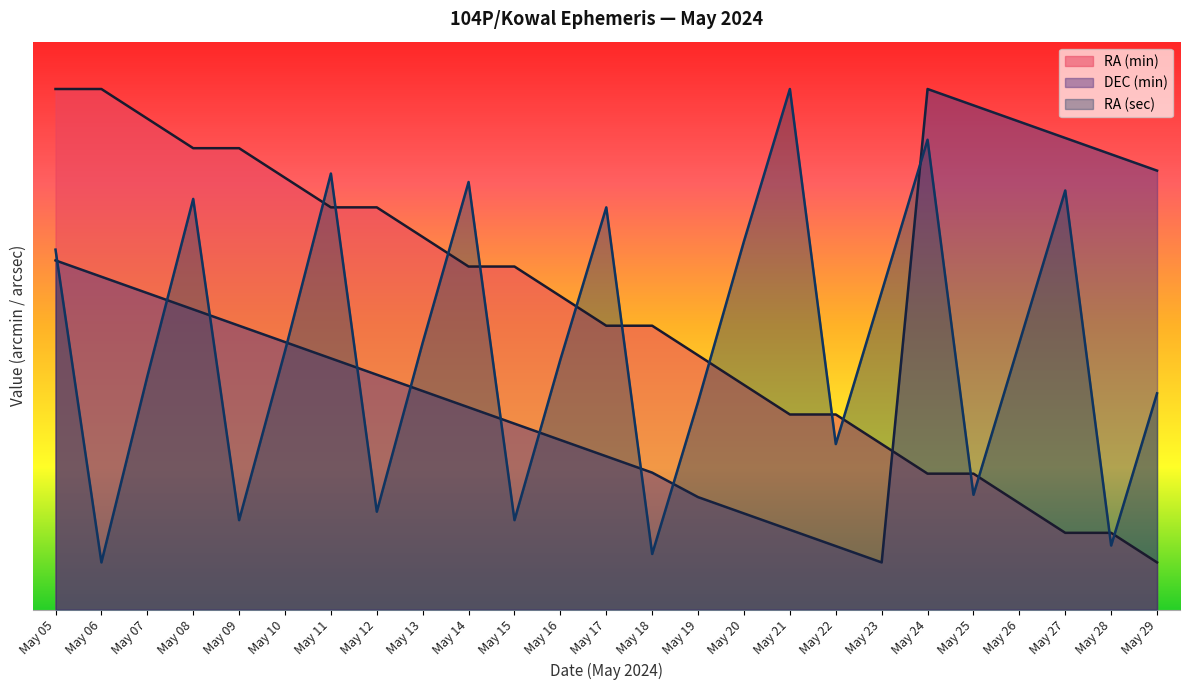

Reading right to left, list all the values displayed in this chart.

RA (min): 5.0	8.1	8.1	11.2	14.4	14.4	17.5	20.6	20.6	23.8	26.9	30.0	30.0	33.1	36.2	36.2	39.4	42.5	42.5	45.6	48.8	48.8	51.9	55.0	55.0
DEC (min): 46.4	48.1	49.8	51.6	53.3	55.0	5.0	6.7	8.4	10.2	11.9	14.5	16.2	17.9	19.7	21.4	23.1	24.8	26.6	28.3	30.0	31.7	33.4	35.2	36.9
RA (sec): 22.9	6.8	44.3	28.2	12.1	49.6	33.6	17.5	55.0	38.9	22.0	5.9	42.5	26.4	9.5	45.2	28.2	10.4	46.1	27.3	9.5	43.4	24.6	5.0	38.0